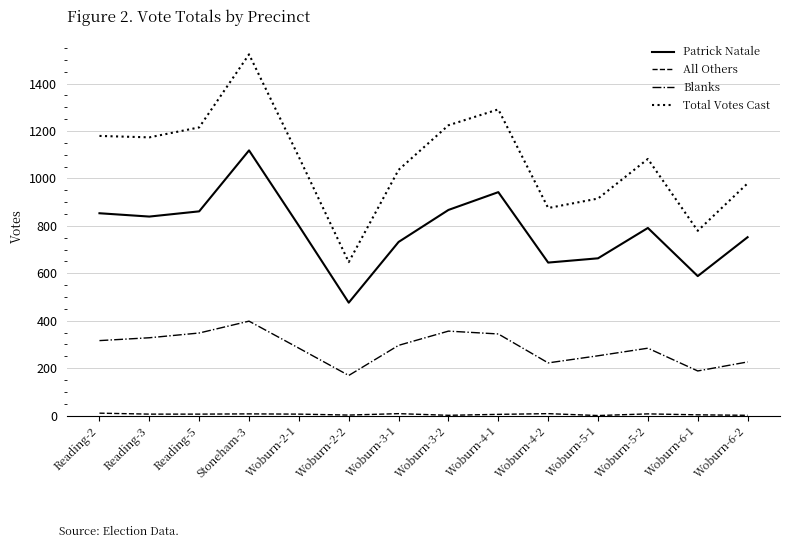

True or false: Total Votes Cast has a value of 442 at Reading-5.

False